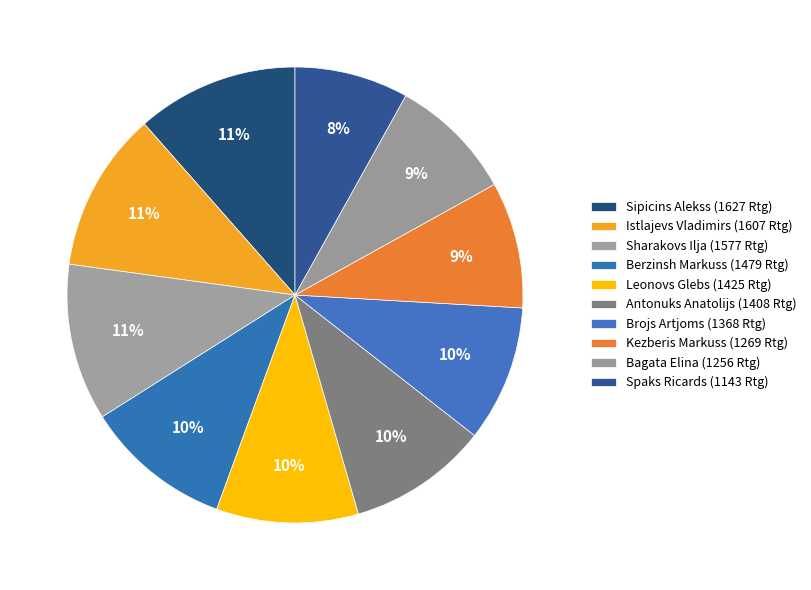

The Spaks Ricards slice represents 2% of the pie. True or false?

False